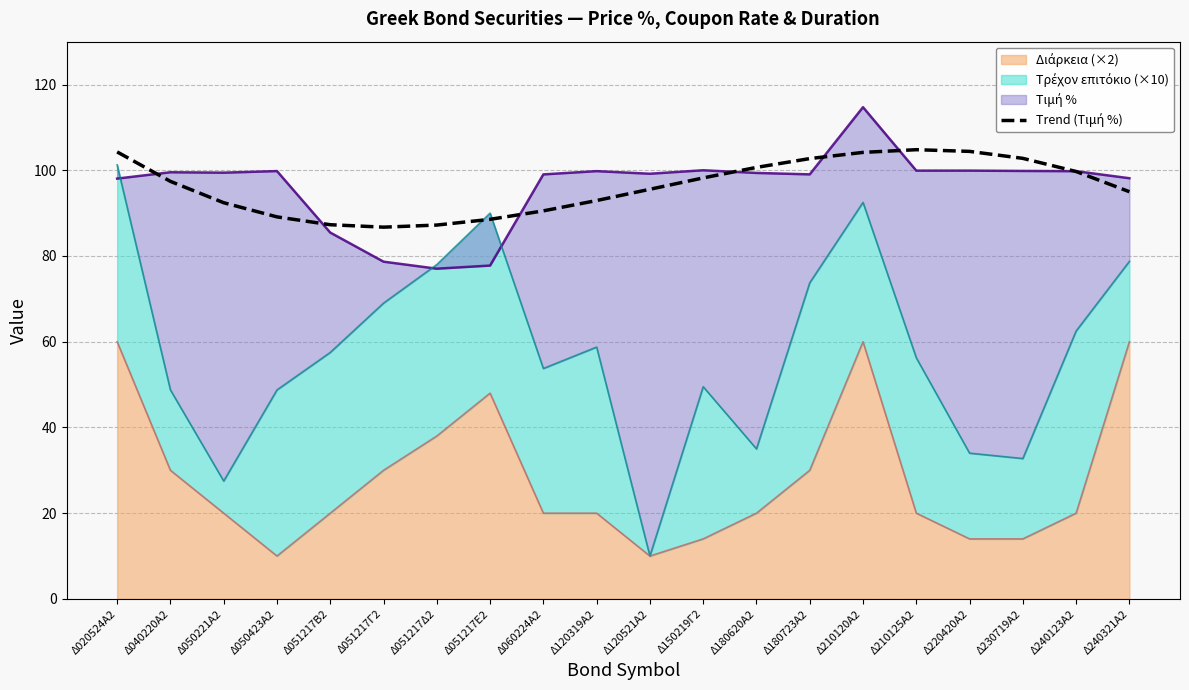

Which has a higher value, Δ240321Α2 or Δ051217Δ2?

Δ240321Α2